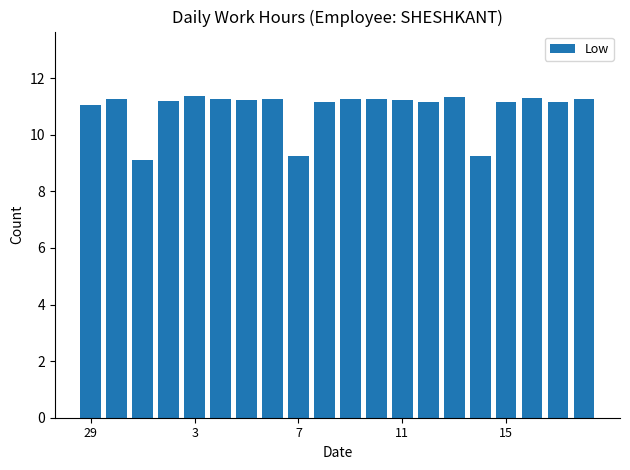

What is the smallest value displayed?

9.1